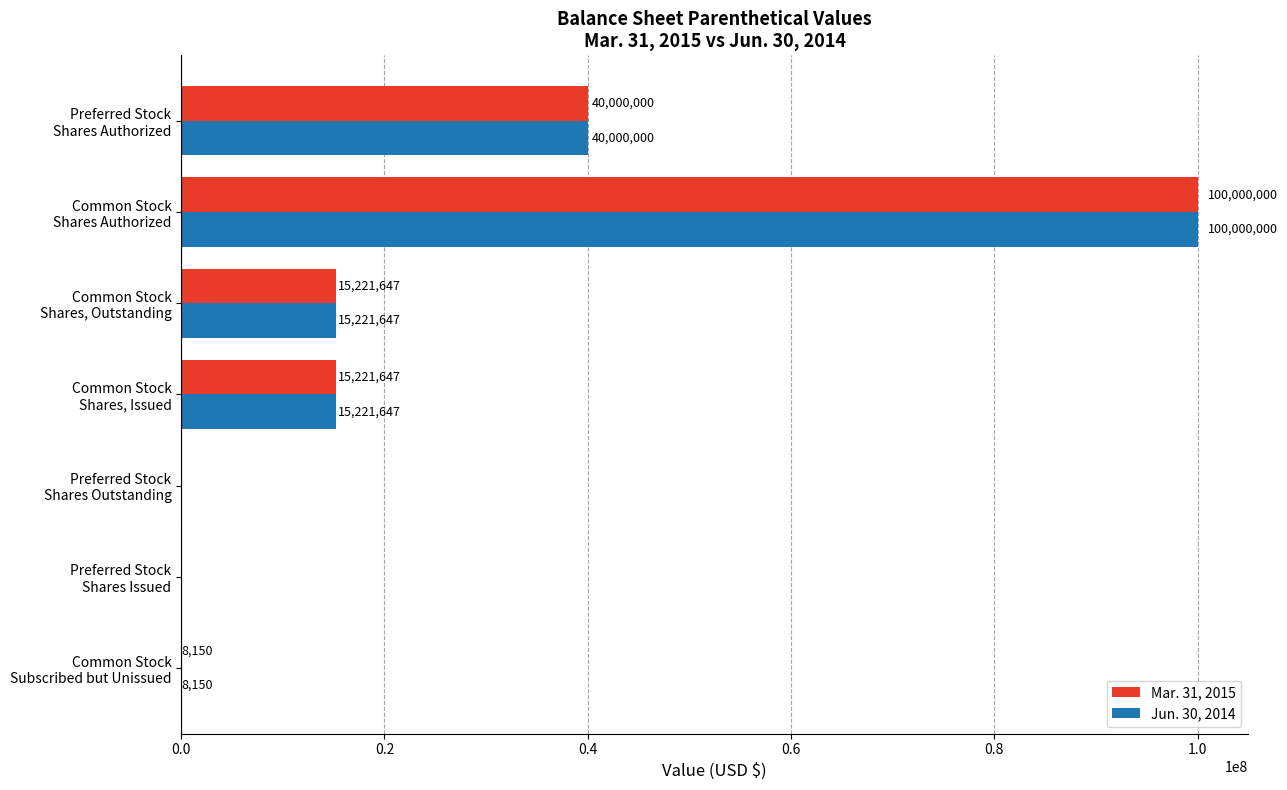

What is the maximum value shown in the chart?

100000000